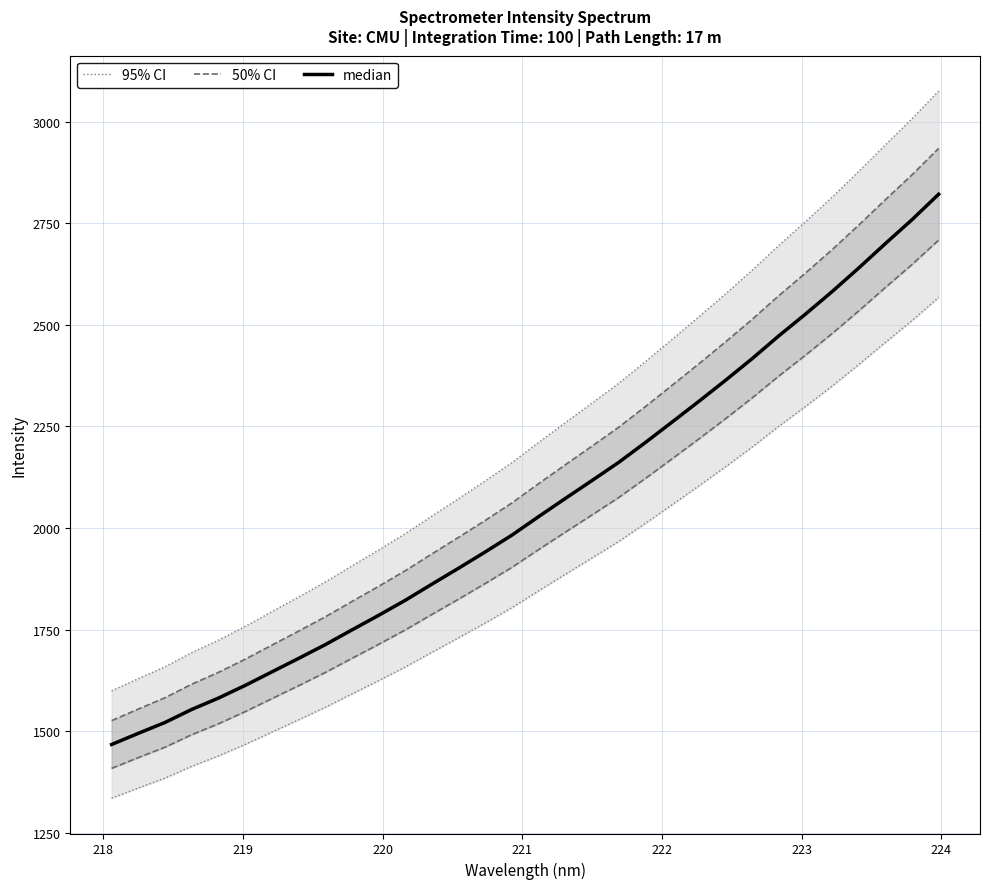

Is it true that median equals 867.1 at 221?

False